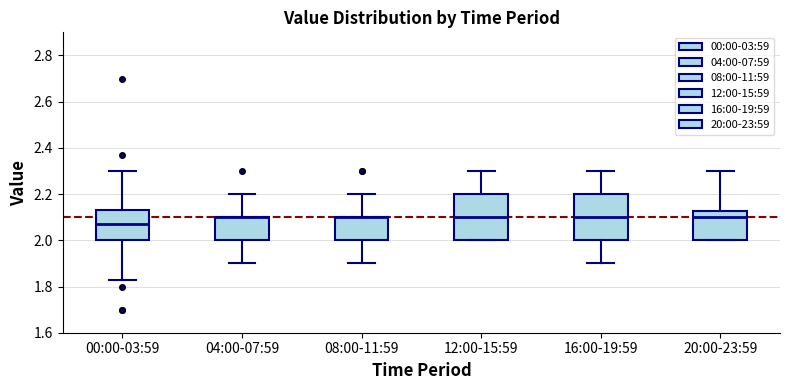

Where is the upper edge of the box for 12:00-15:59 on the y-axis? The values are not printed on the chart, so give them approximately, as read against the axis.

2.20